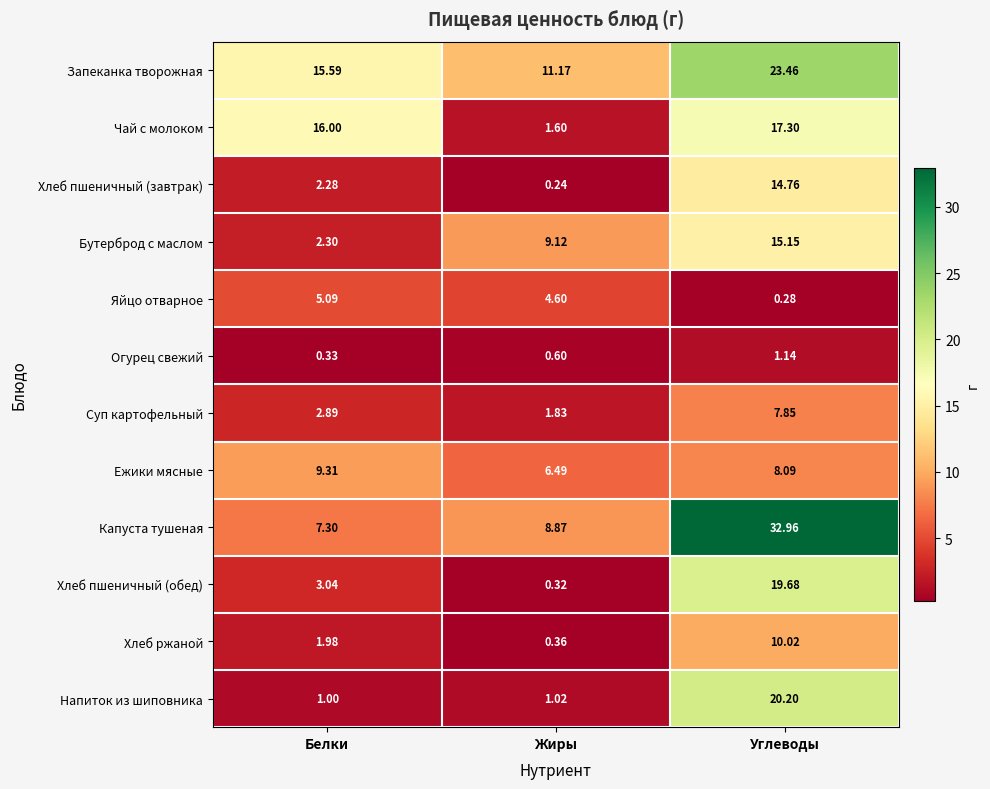

Which category has the highest value across all series?

Углеводы